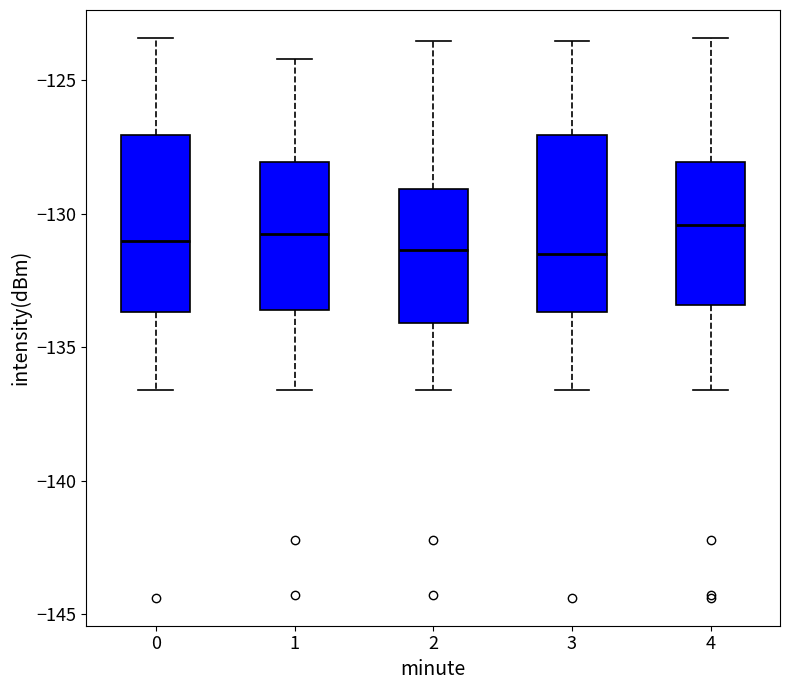

Where is the upper edge of the box at x = 2 on the y-axis? The values are not printed on the chart, so give them approximately, as read against the axis.

-129.0